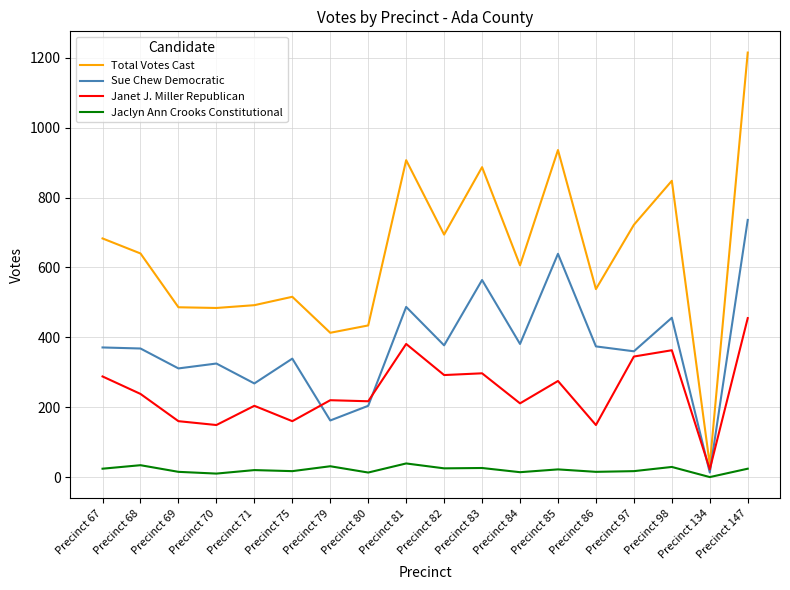

At Precinct 86, list the series in order from largest to smallest.

Total Votes Cast, Sue Chew Democratic, Janet J. Miller Republican, Jaclyn Ann Crooks Constitutional